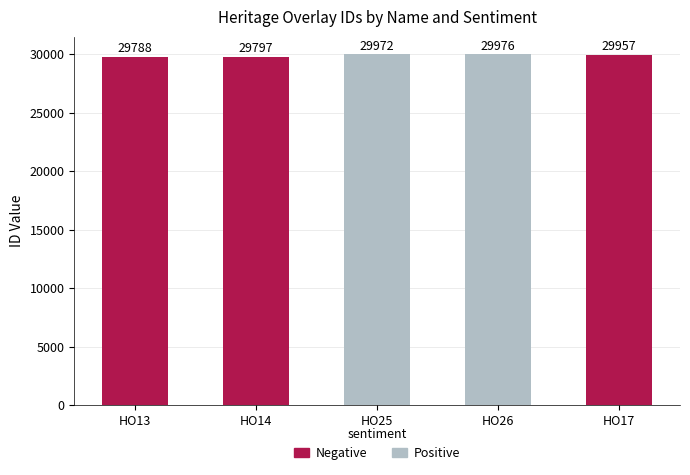

How many bars are there in total?

5